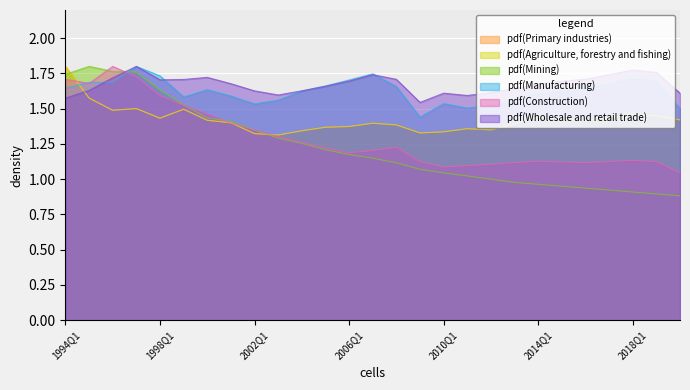

List the labels in order of Construction value, smallest first.

2020Q1, 2010Q1, 2011Q1, 2012Q1, 2013Q1, 2016Q1, 2015Q1, 2009Q1, 2017Q1, 2019Q1, 2014Q1, 2018Q1, 2006Q1, 2007Q1, 2005Q1, 2008Q1, 2004Q1, 2003Q1, 2002Q1, 2001Q1, 2000Q1, 1999Q1, 1998Q1, 1995Q1, 1994Q1, 1997Q1, 1996Q1